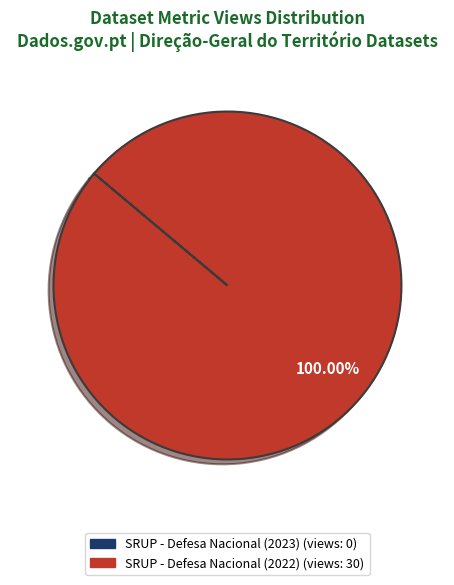

Does any single category account for the majority?

Yes